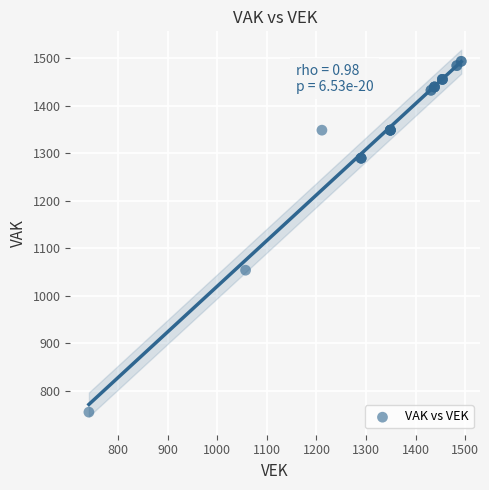

What Y value in the scatter plot is closest to 1124?

1054